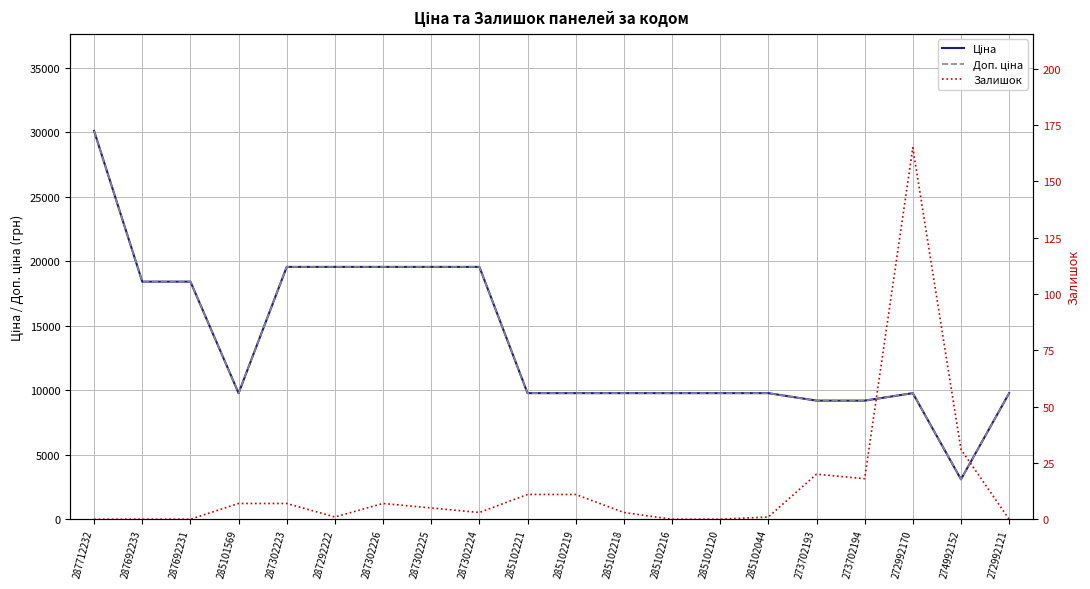

True or false: Доп. ціна and Ціна intersect in this chart.

False